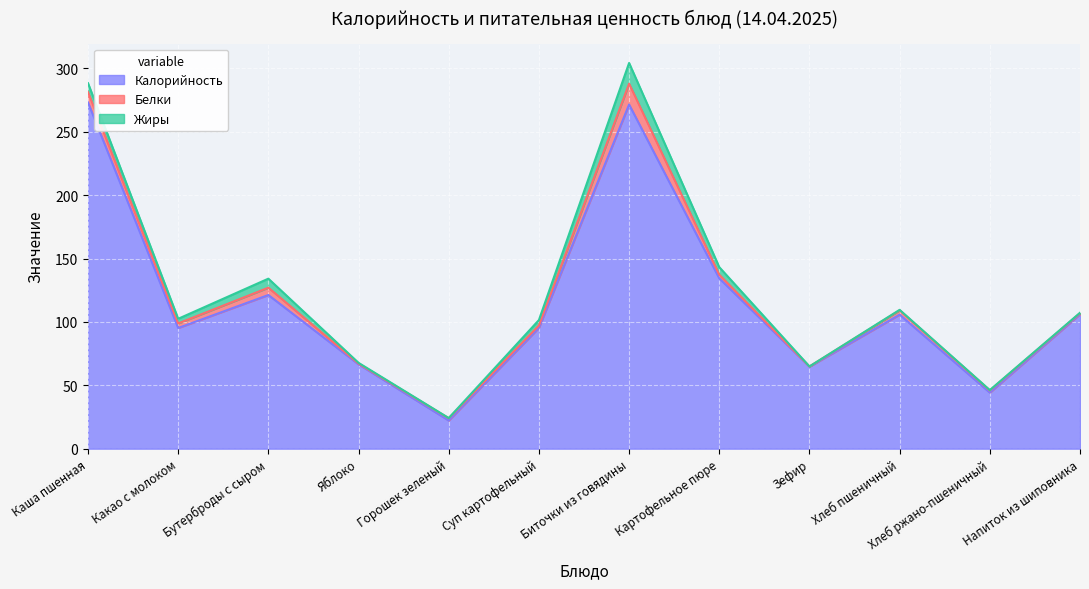

True or false: Жиры has more than 1 points higher than both neighbors.

True